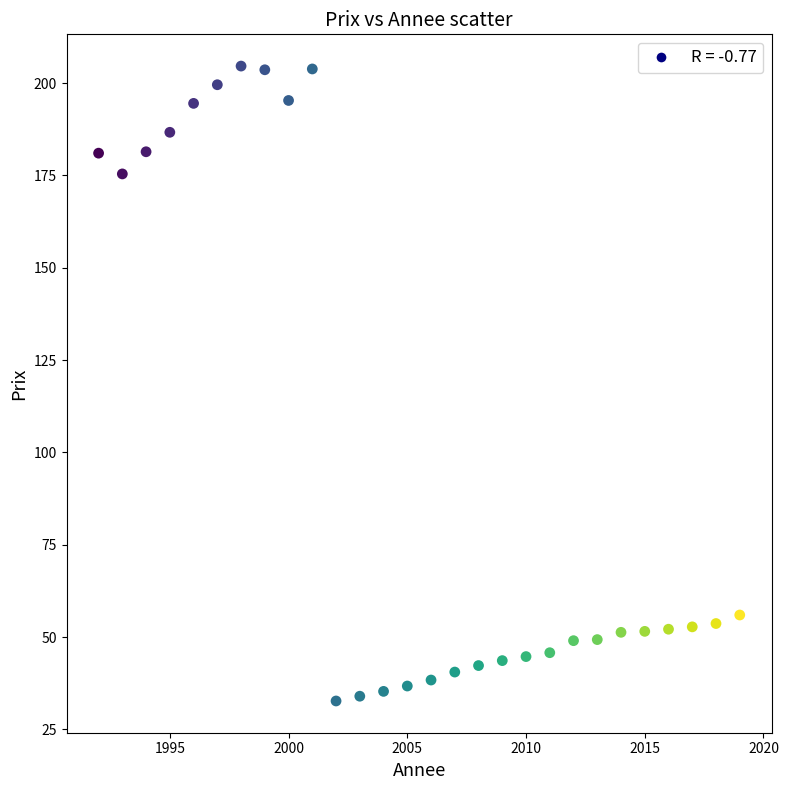

What is the range of X values (max minus min)?

27.0